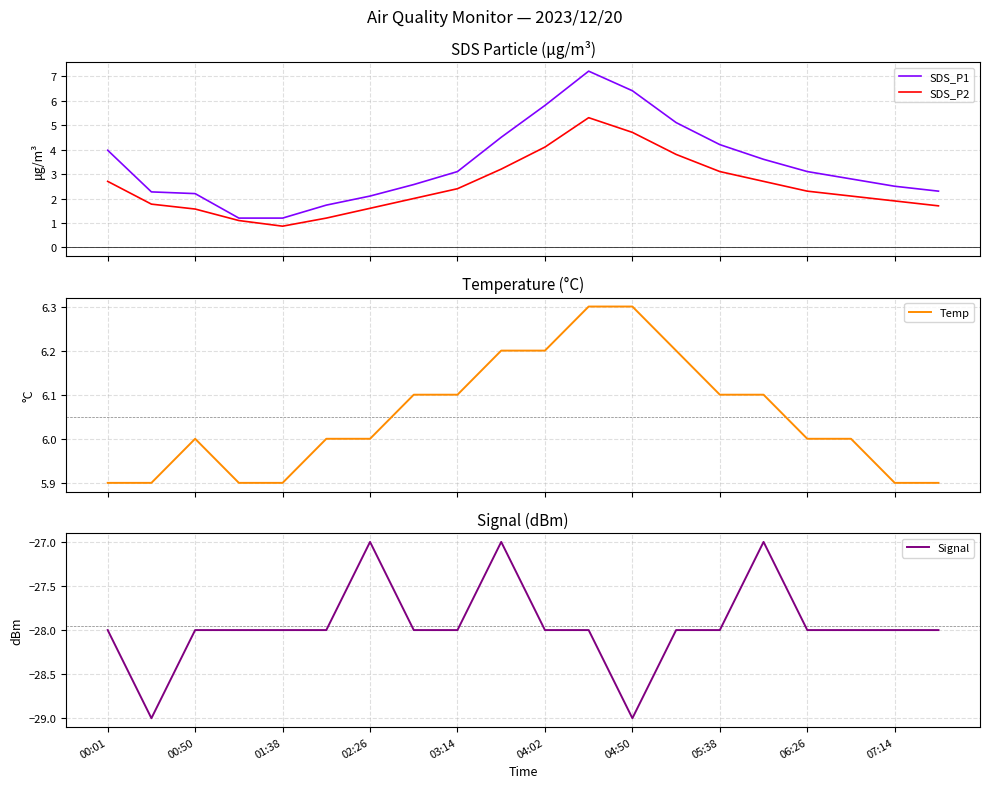

Where is the first local maximum for SDS_P2?

11